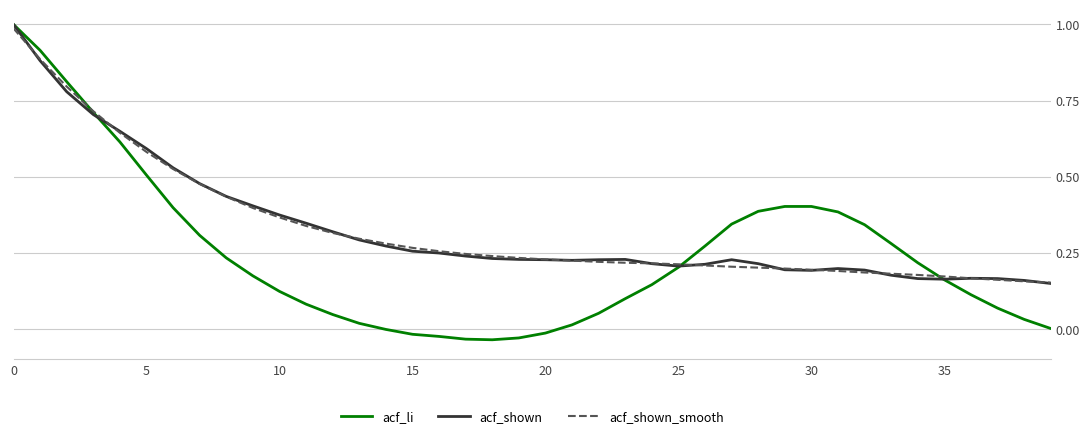

Which series has the largest range (max minus min)?

acf_li